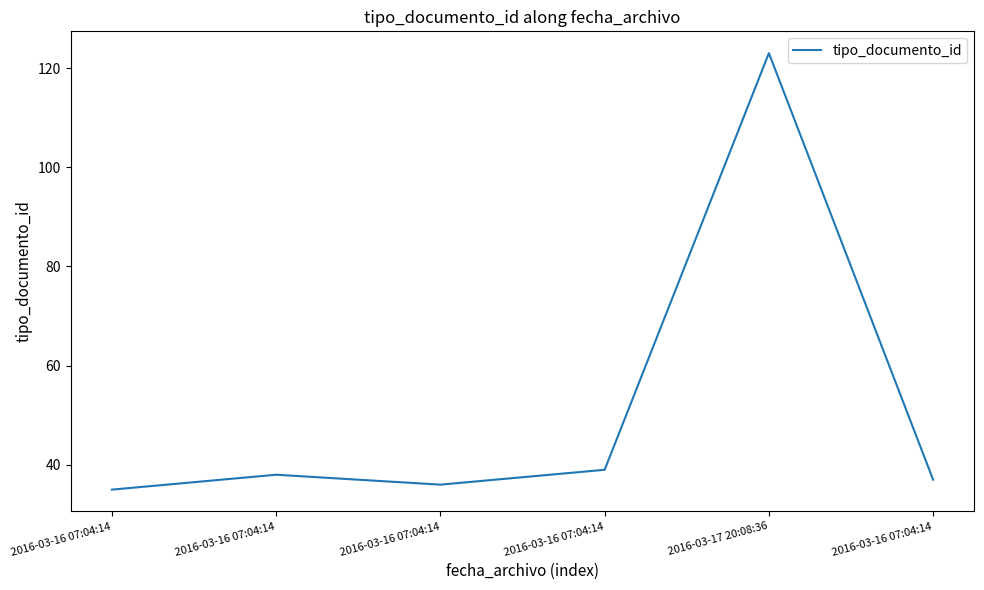

At which category does the data reach its first local valley?

2016-03-16 07:04:14